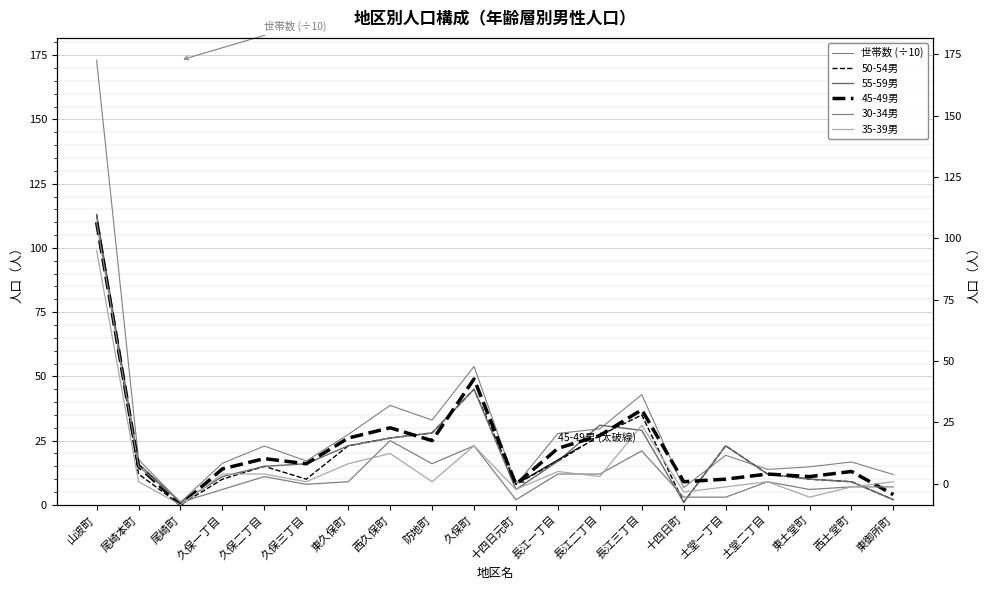

What is the value of the 世帯数 (÷10) point at the 11th from the left?

7.8